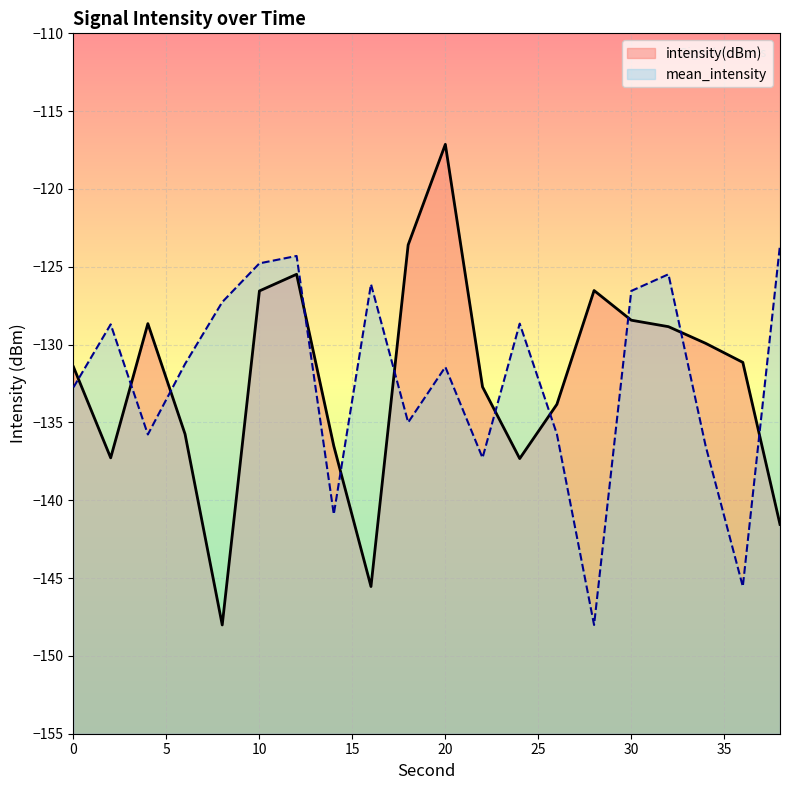

True or false: mean_intensity has more than 1 points higher than both neighbors.

True